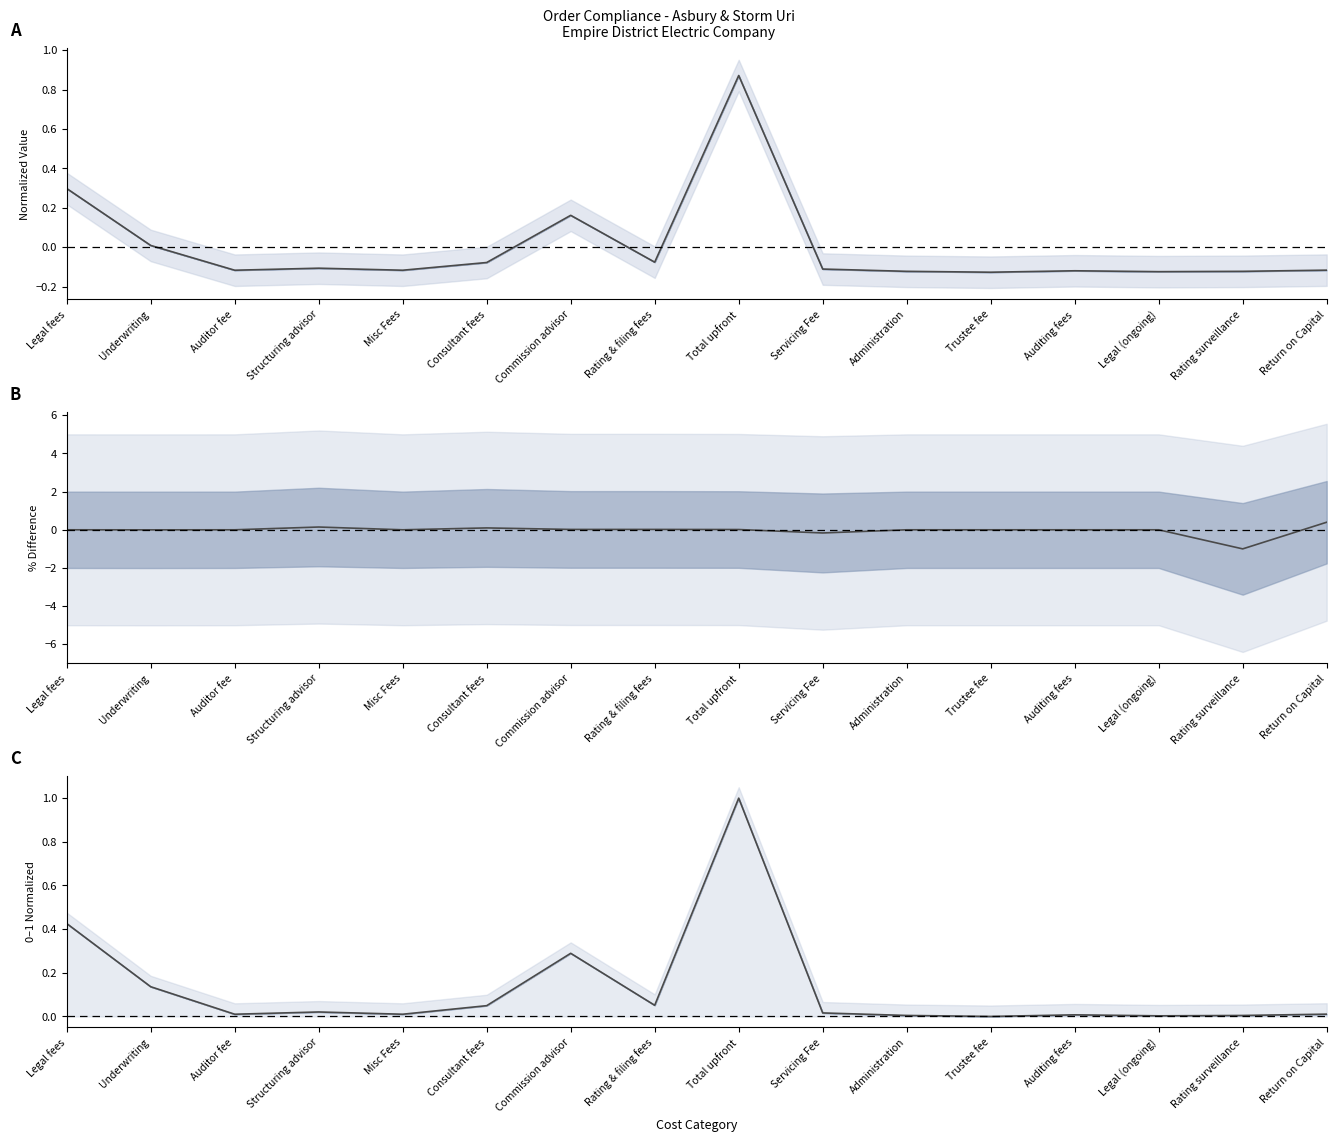

Where is Combined nearest to the value 0?

Trustee fee